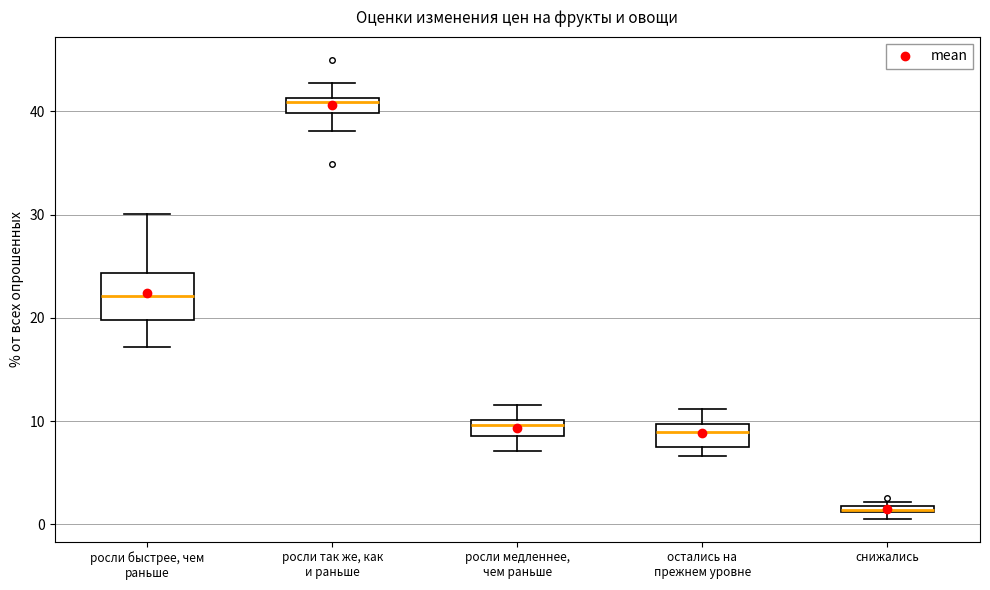

Which box is the tallest, from its lower edge to its upper edge?

росли быстрее, чем раньше